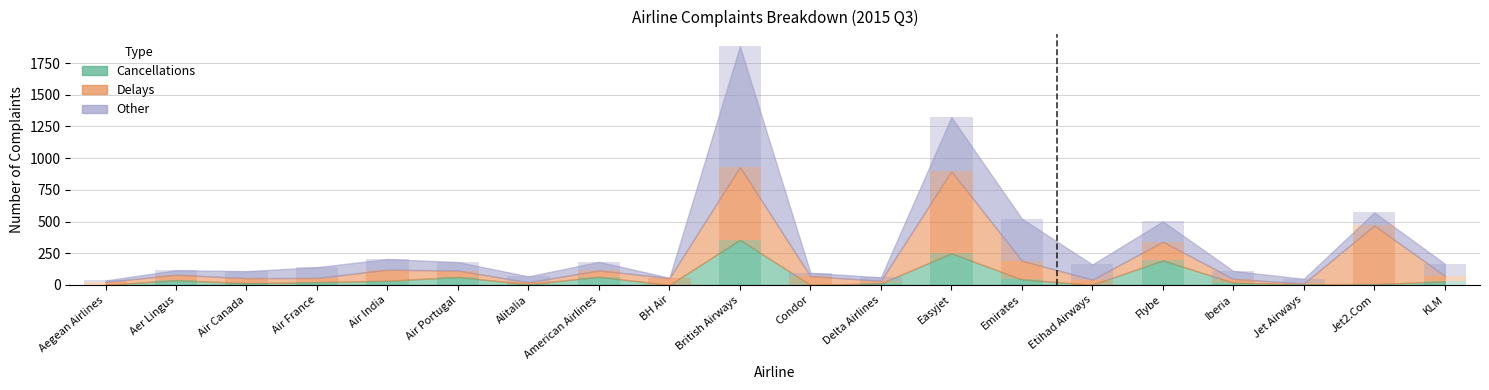

Where does the Cancellations series first go above 21?

Aer Lingus